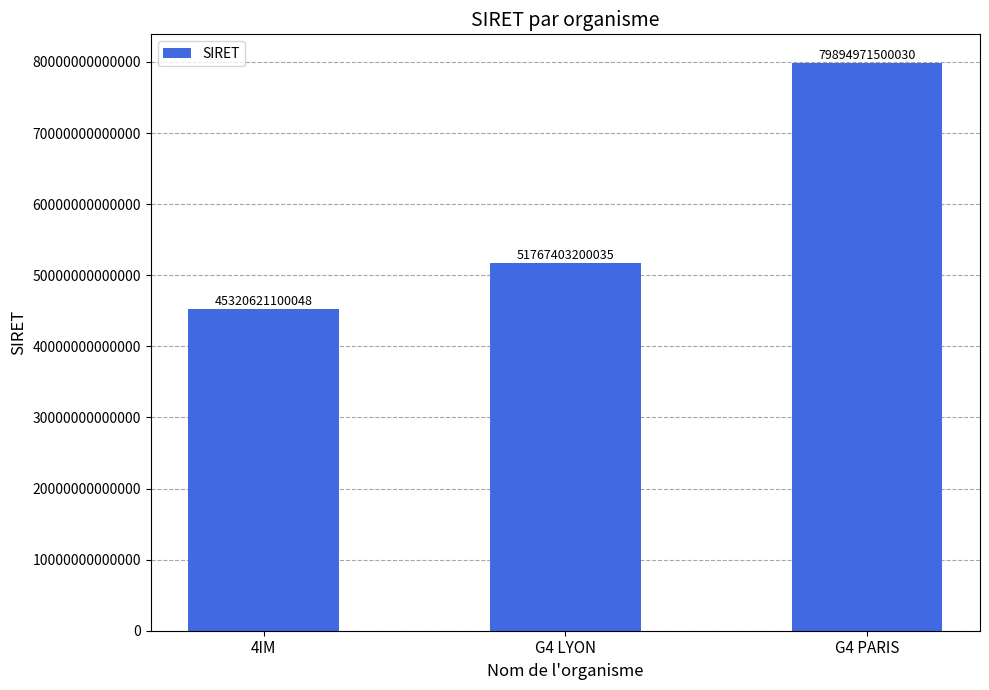

What is the difference between the maximum and minimum values?

34574350399982